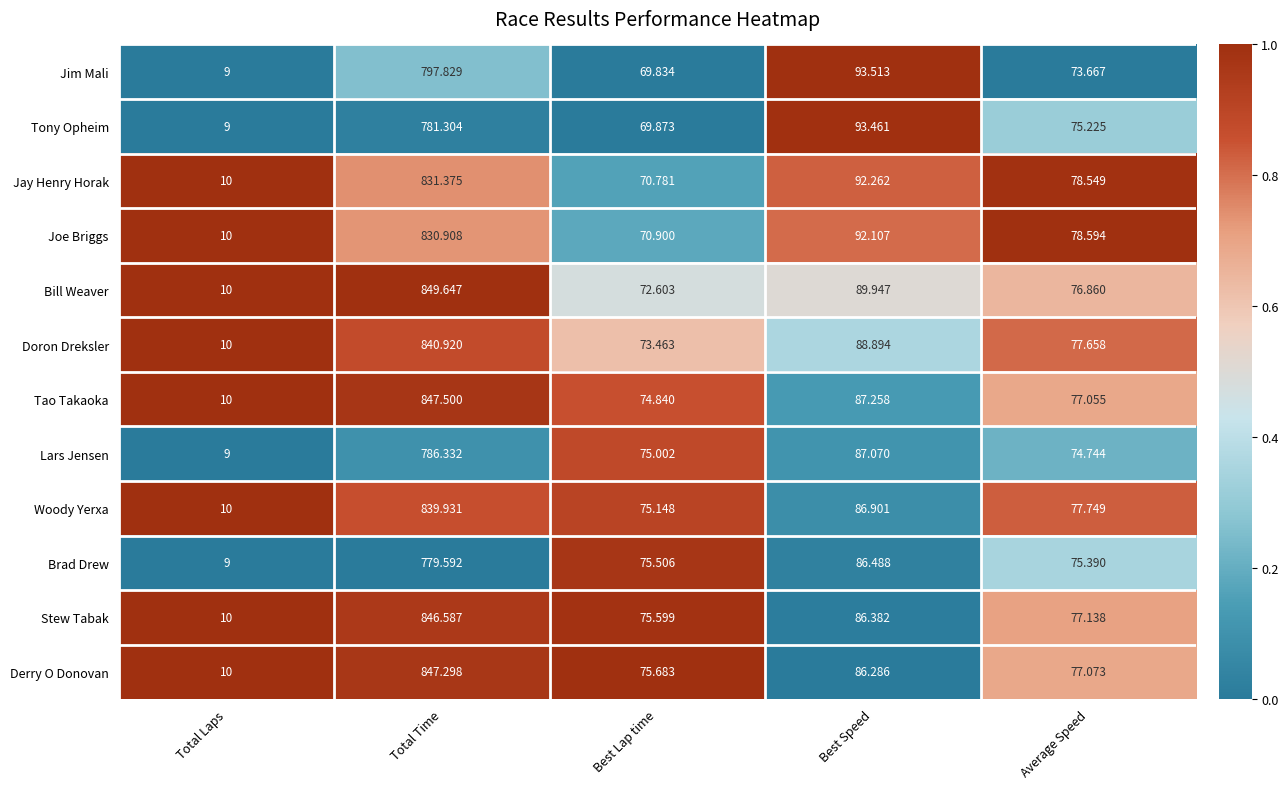

What is the total value across all series at Best Lap time?

879.2